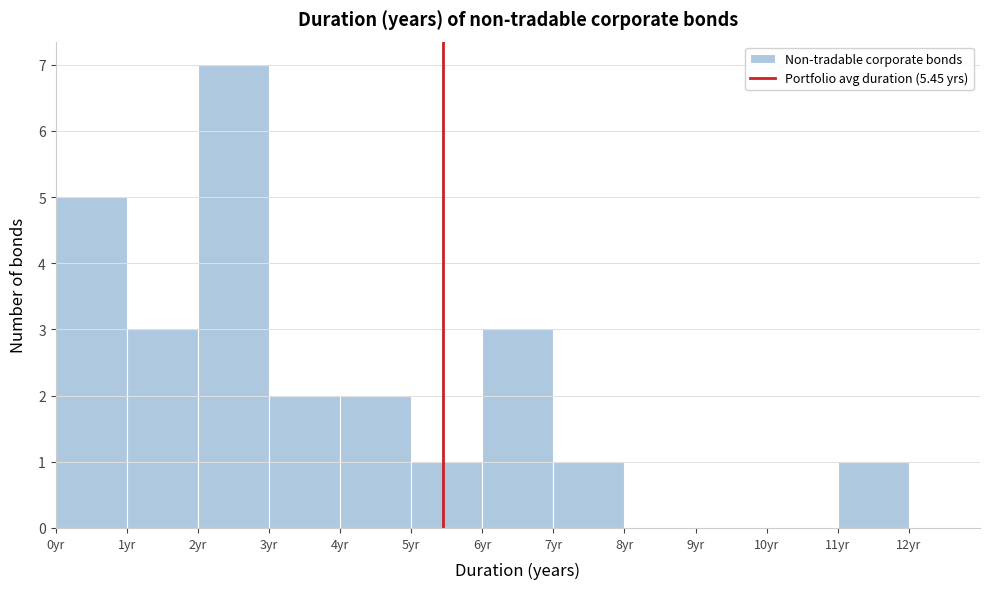

Reading left to right, transcribe this chart: for each bar, give the range it covers on the x-axis and its height. The values are not printed on the chart, so give them approximately, as read against the axis.

0 to 1: 5
1 to 2: 3
2 to 3: 7
3 to 4: 2
4 to 5: 2
5 to 6: 1
6 to 7: 3
7 to 8: 1
8 to 9: 0
9 to 10: 0
10 to 11: 0
11 to 12: 1